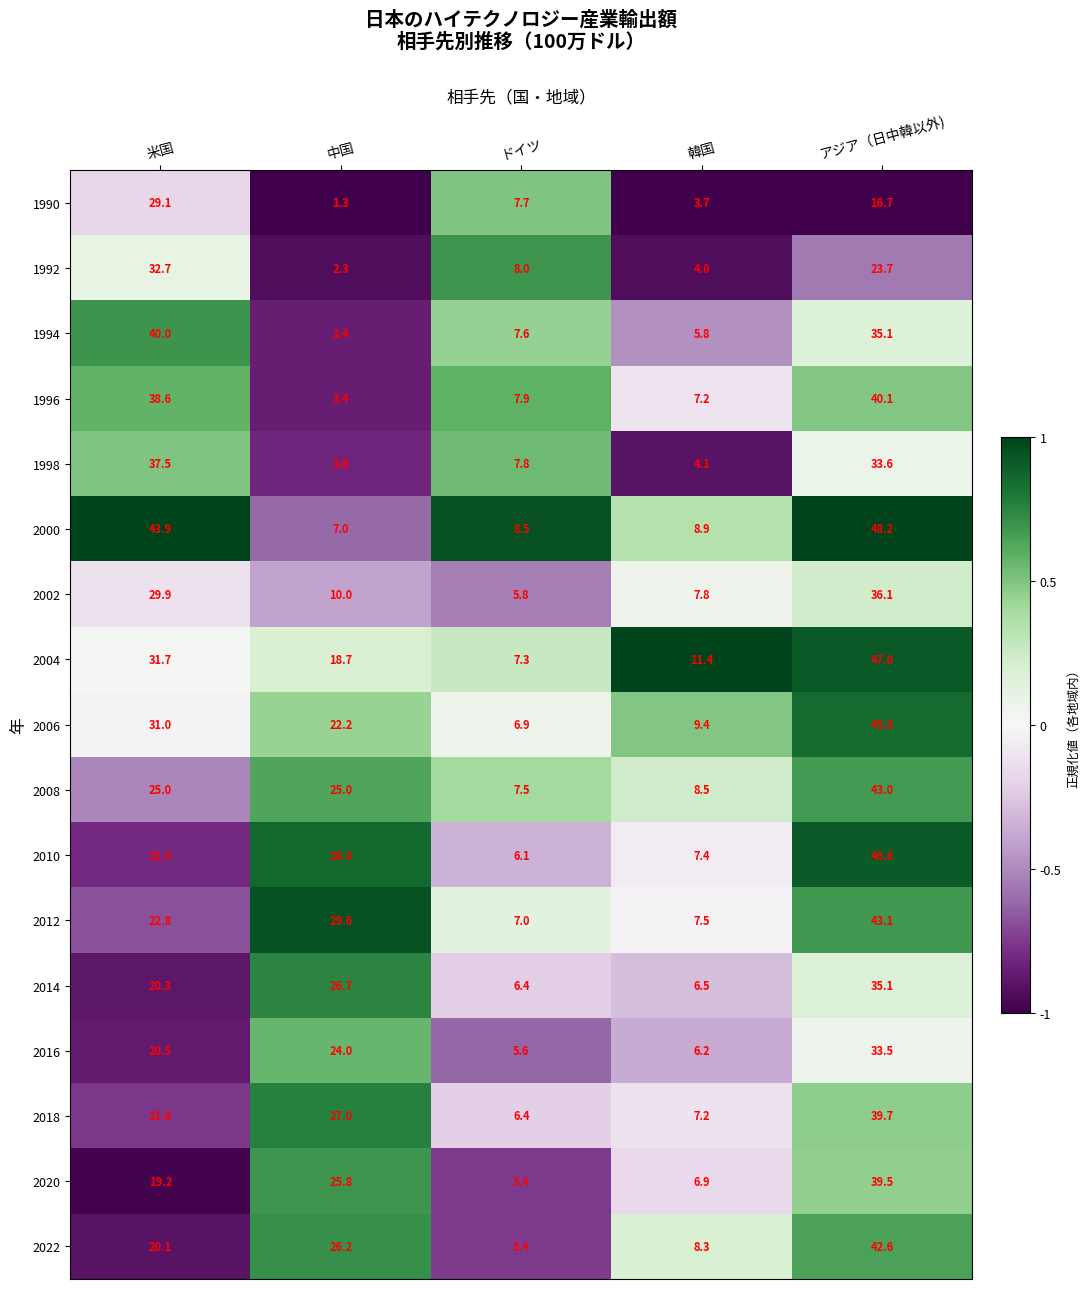

How many data points in 2018 are above 21?

3